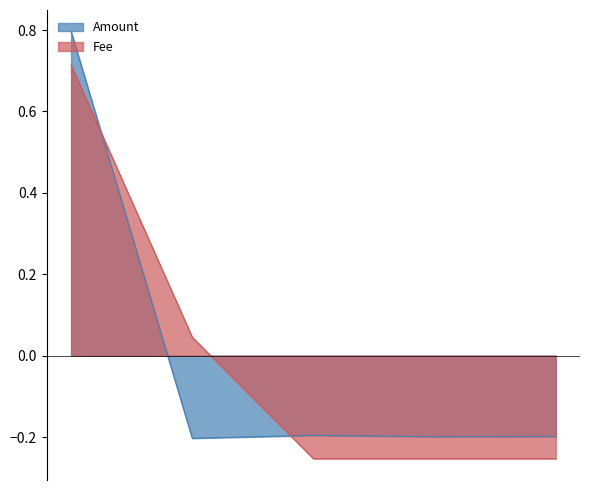

Between 2024-06-06 18:42:00 and 2024-07-05 21:42:00, which series saw the biggest shift?

Amount